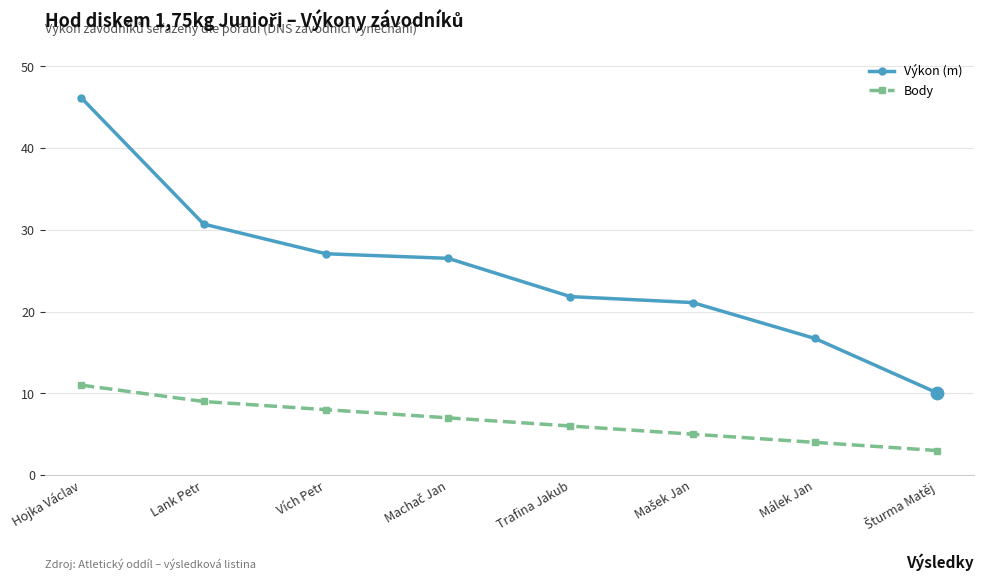

What is the difference between the highest and lowest values at Hojka Václav?

35.1